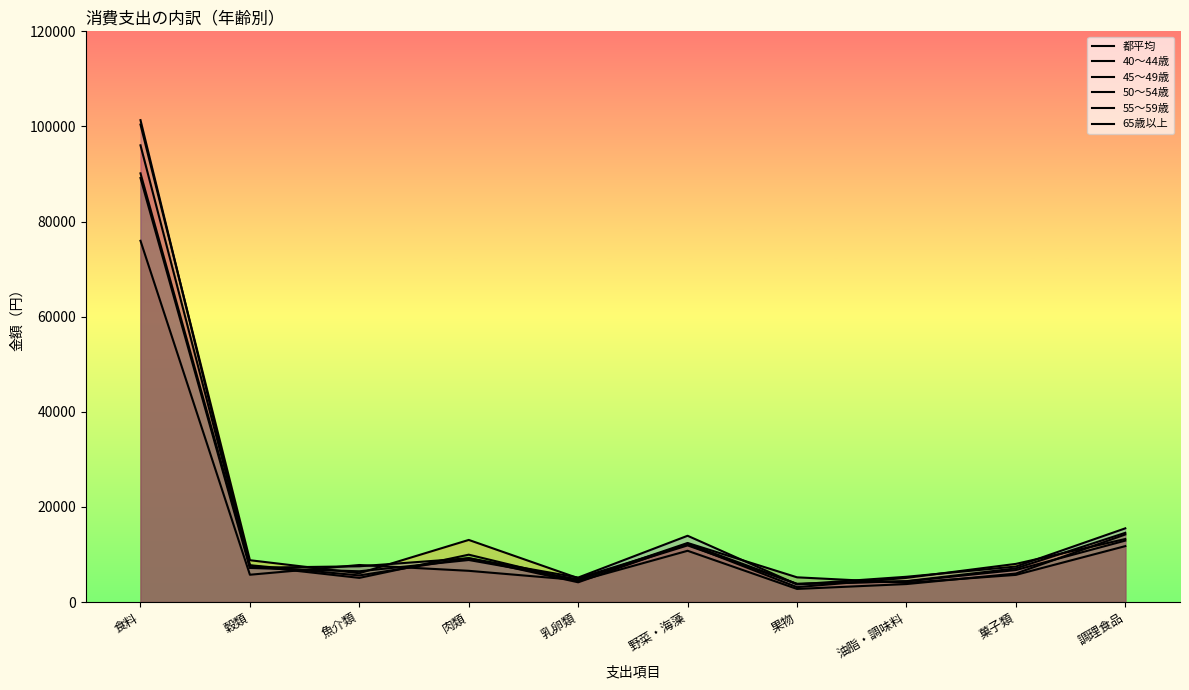

What is the difference between the 65歳以上 values at 穀類 and 果物?

544